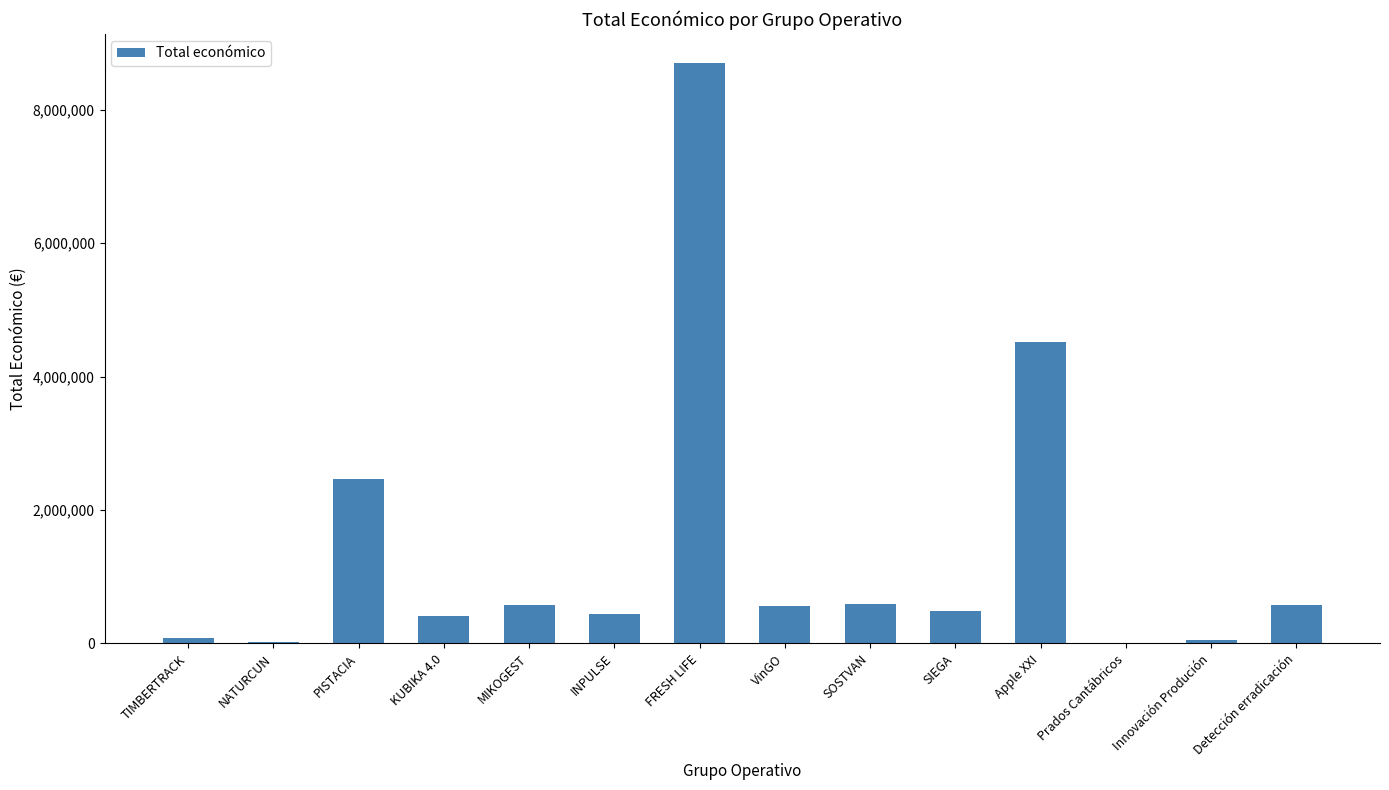

Which category has the highest value across all series?

FRESH LIFE